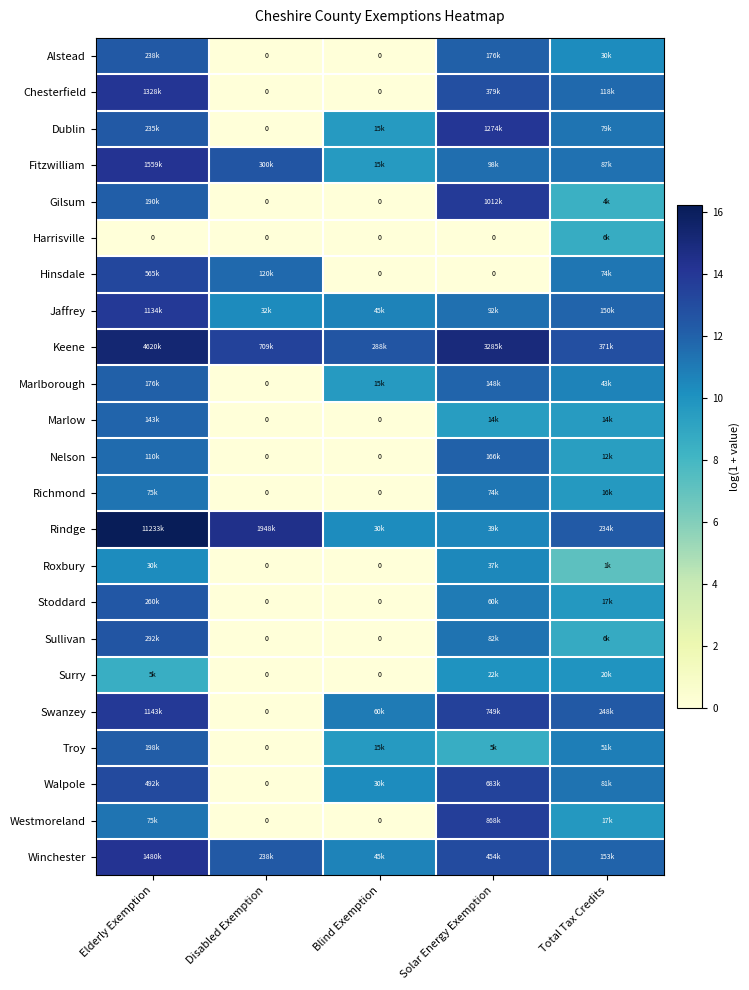

Between Elderly Exemption and Solar Energy Exemption, which is larger?

Elderly Exemption